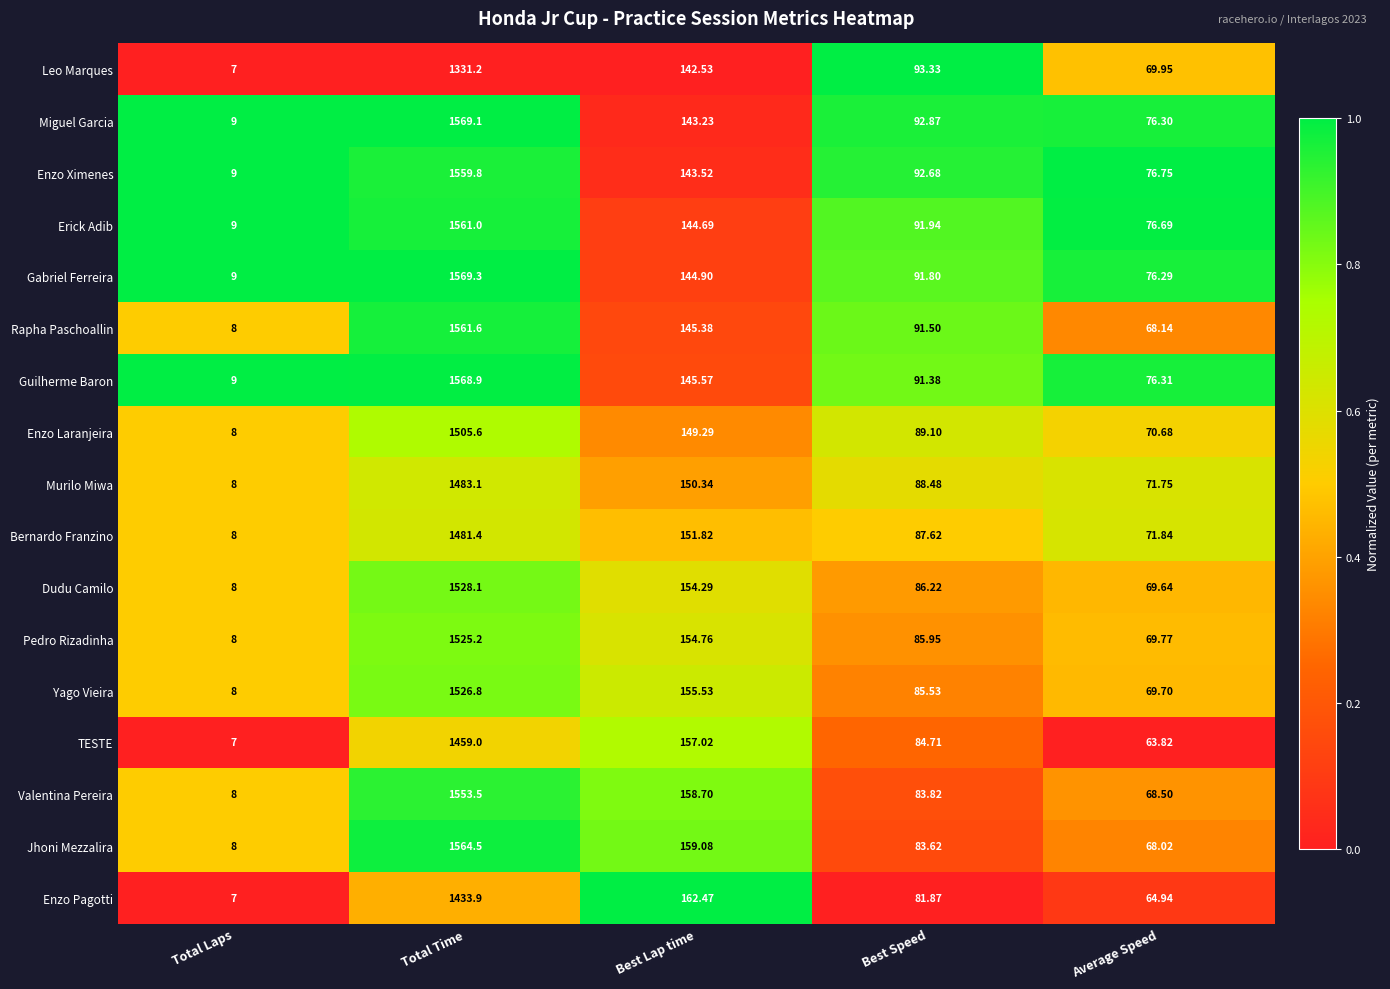

List the series in order of their peak value, highest first.

Gabriel Ferreira, Miguel Garcia, Guilherme Baron, Jhoni Mezzalira, Rapha Paschoallin, Erick Adib, Enzo Ximenes, Valentina Pereira, Dudu Camilo, Yago Vieira, Pedro Rizadinha, Enzo Laranjeira, Murilo Miwa, Bernardo Franzino, TESTE, Enzo Pagotti, Leo Marques